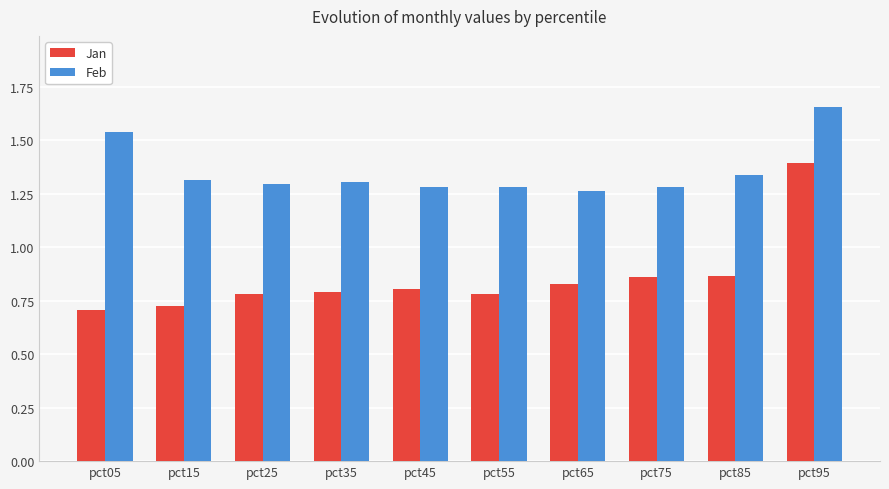

Count the number of categories in the chart.

10